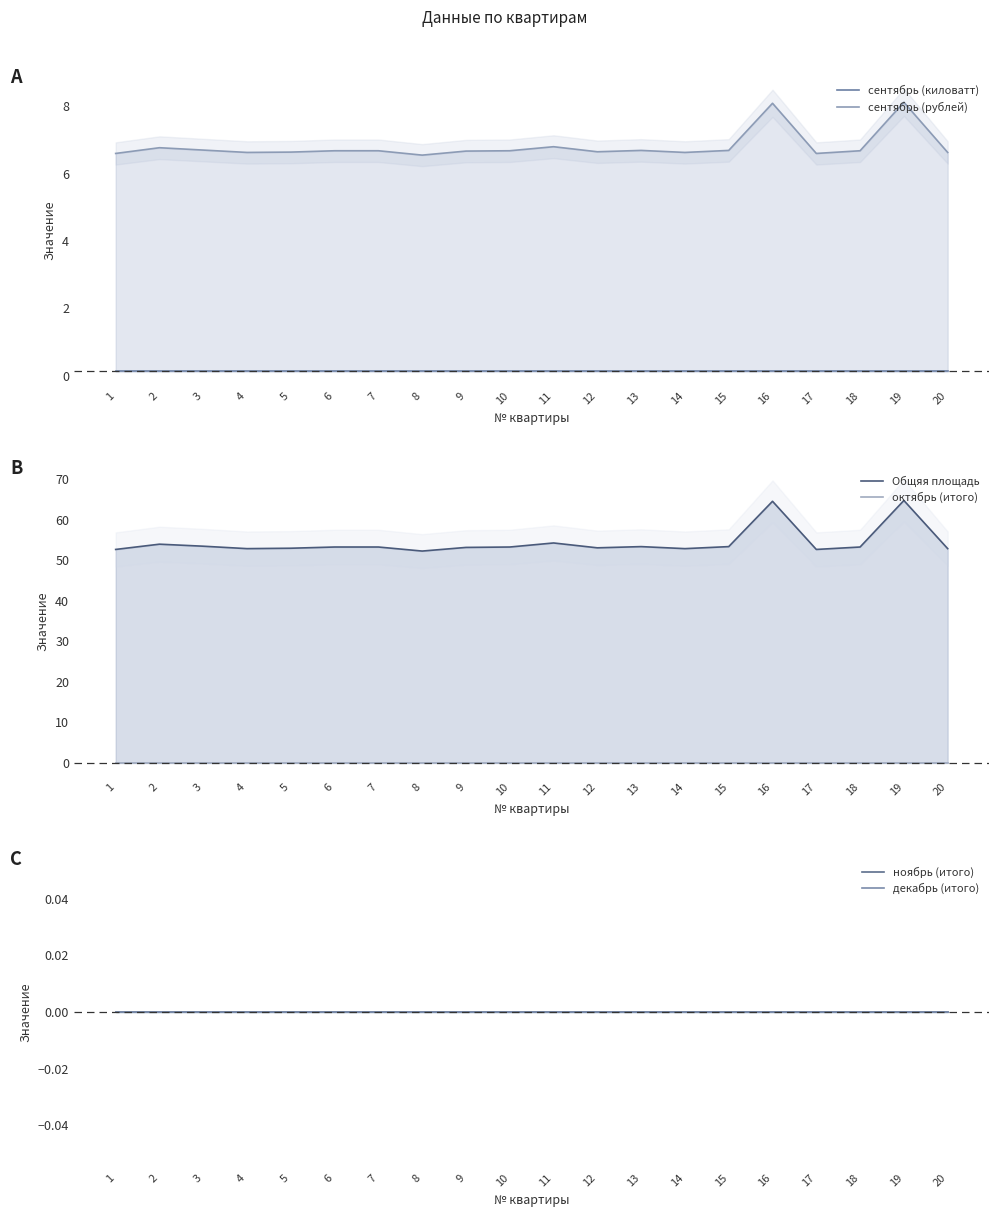

What is the difference between the сентябрь (рублей) values at 4 and 16?

1.5